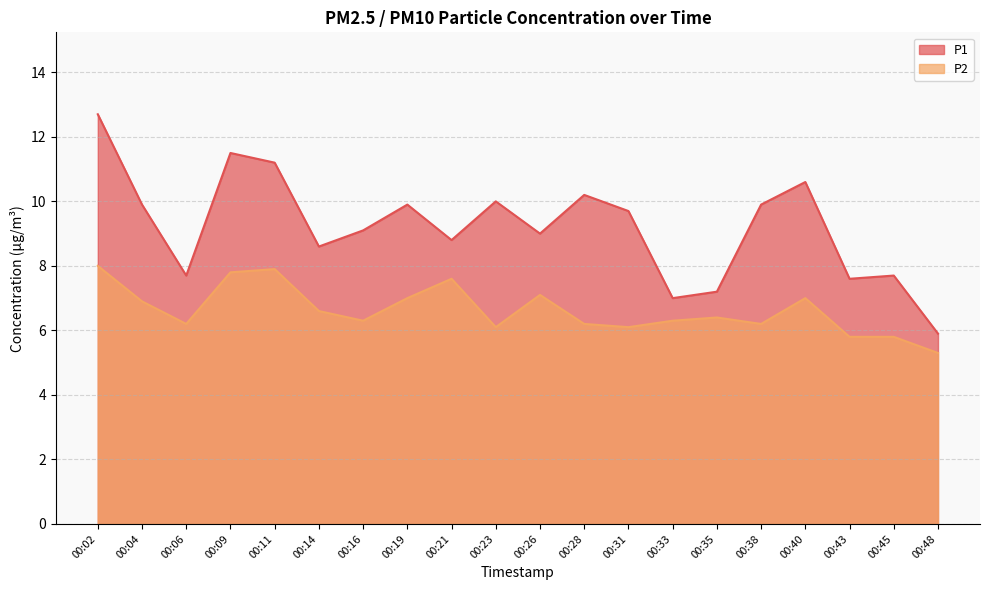

What is the maximum value for P2?

8.0